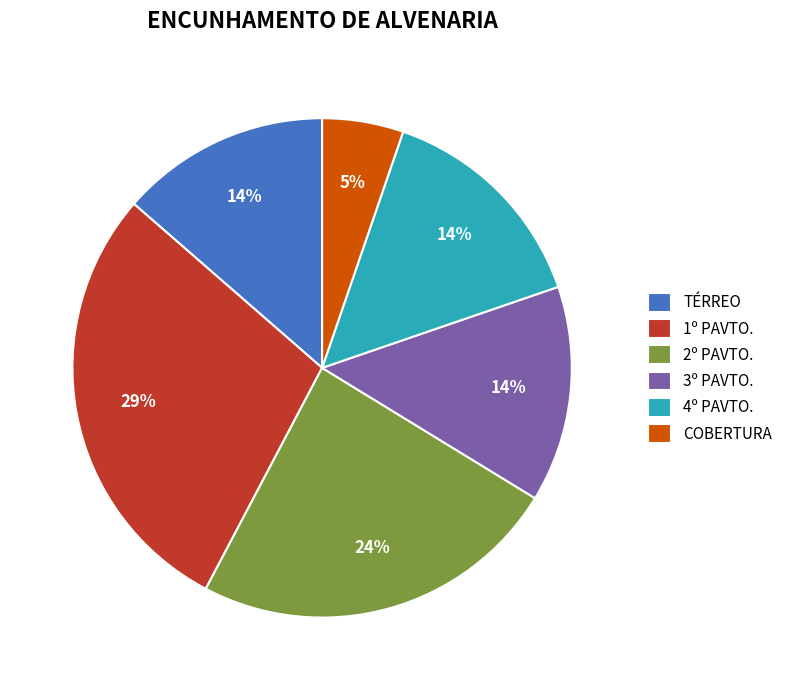

Do 2º PAVTO. and 3º PAVTO. together represent more than half of the pie?

No